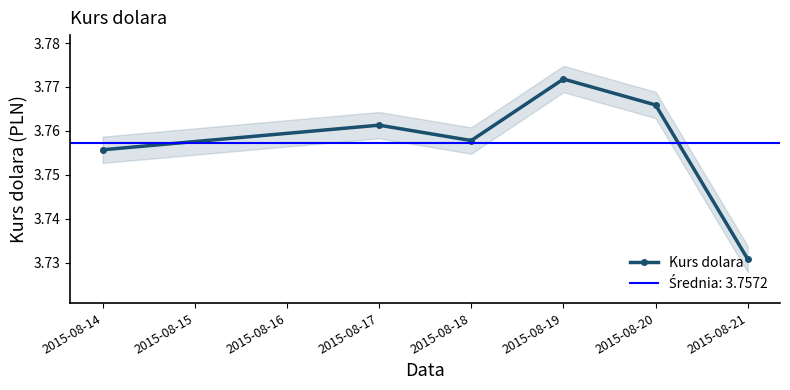

Reading left to right, extract all data points from this chart.

3.8	3.8	3.8	3.8	3.8	3.7